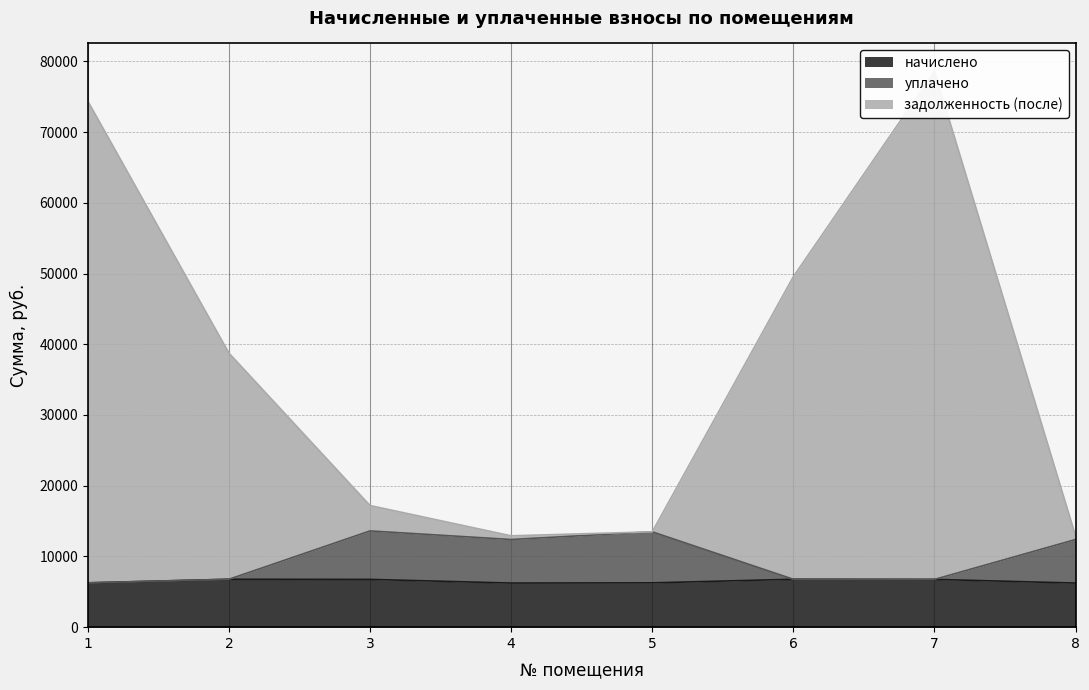

How many data points does each series have?

8